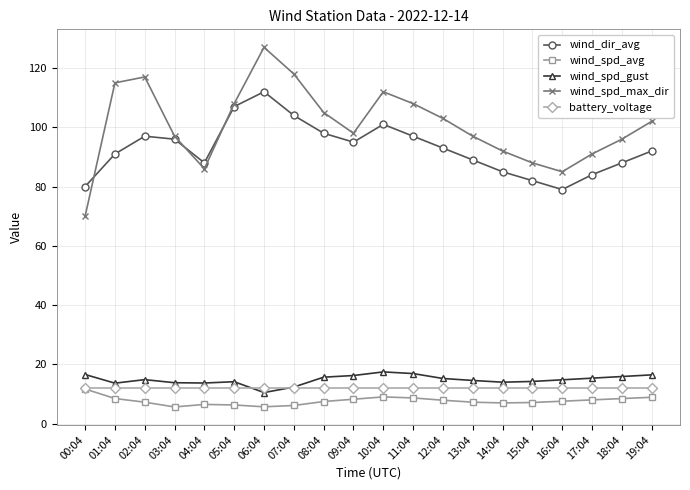

What position from the right is 15:04?

5